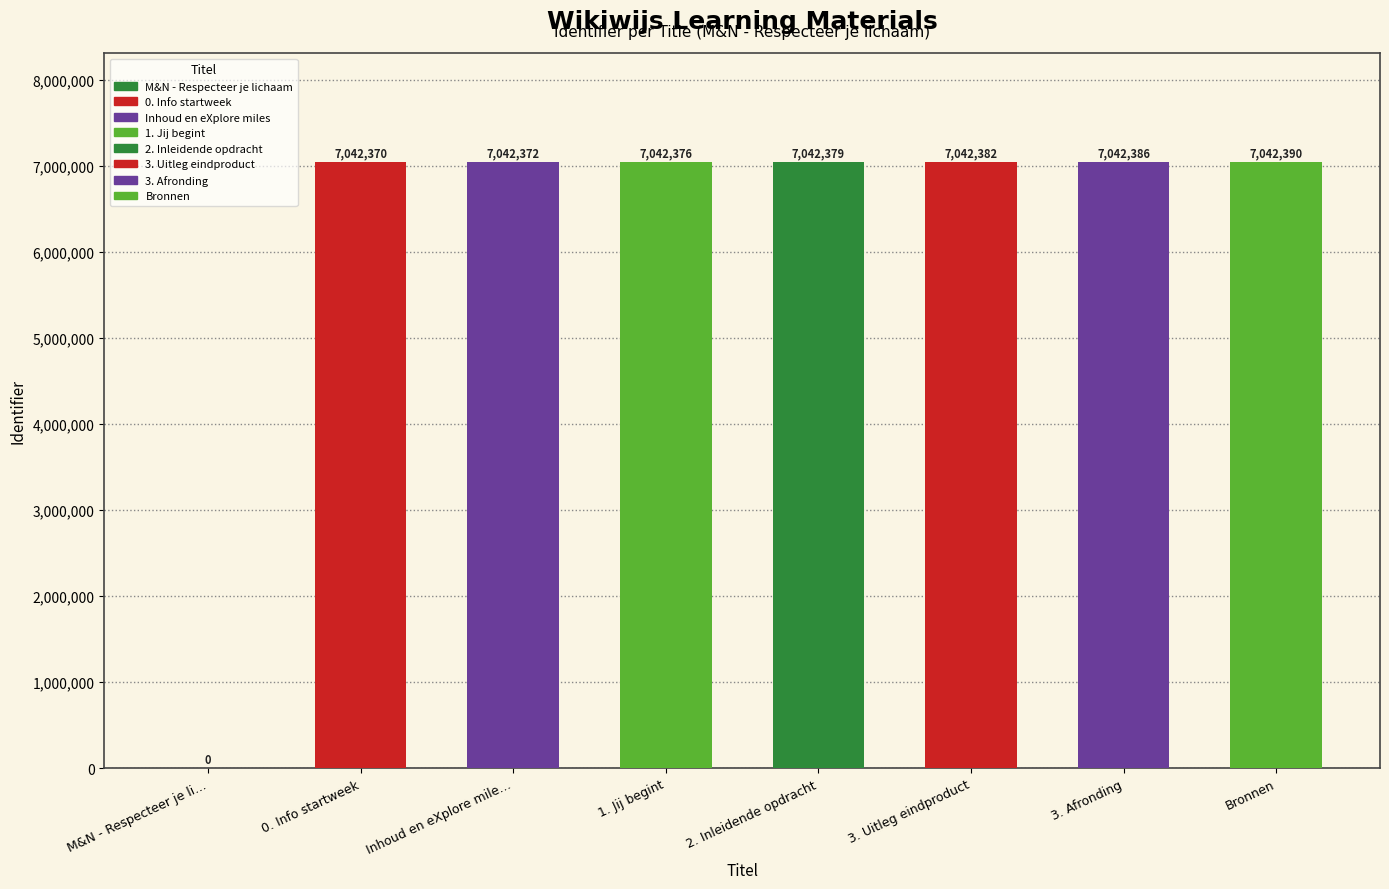

What is the ratio of the value at 3. Afronding to the value at 1. Jij begint?

1.0